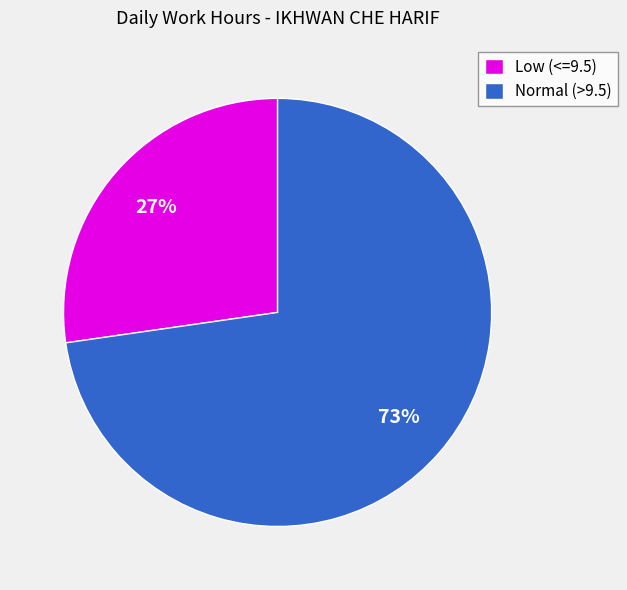

To the nearest percent, what is the average slice percentage?

50%